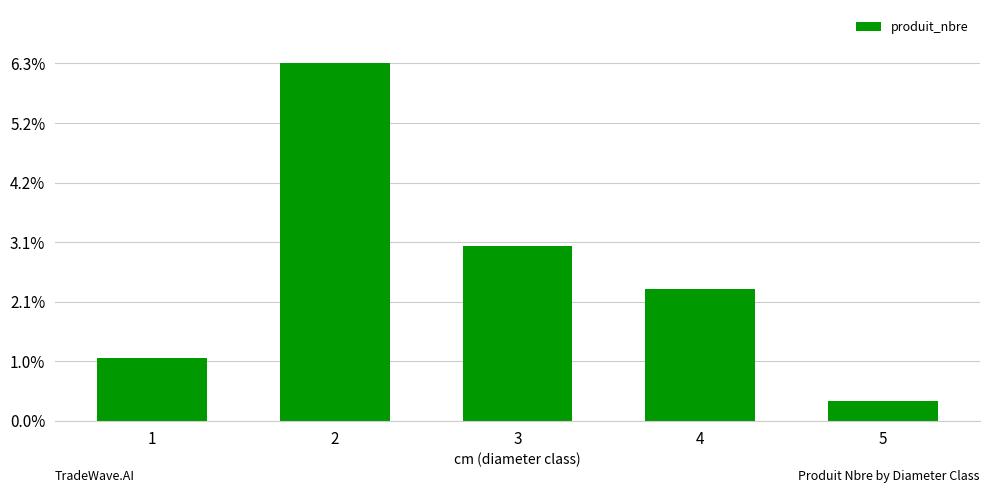

What is the change in value from 1 to 3?

+128